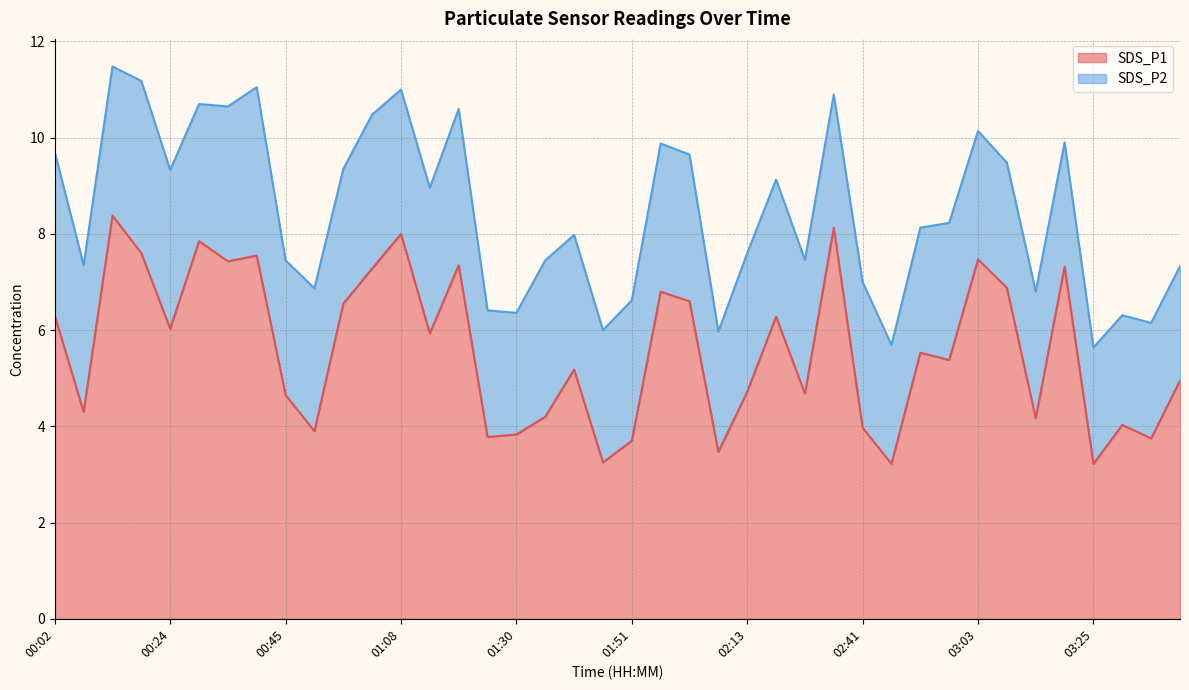

How many values are below 5?

18